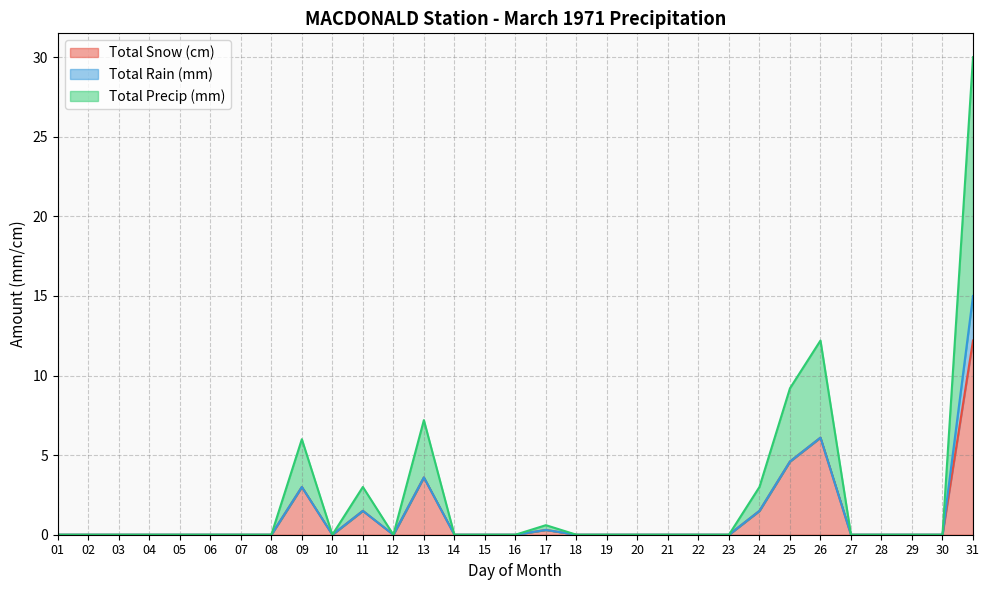

True or false: Total Snow (cm) has a value of 0.0 at 29.

True